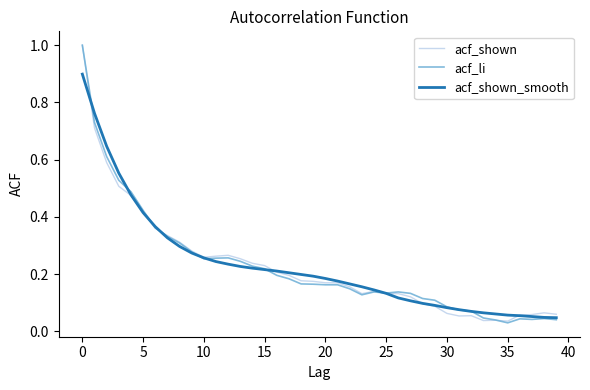

After their last crossing, which series has the higher values: acf_shown or acf_shown_smooth?

acf_shown